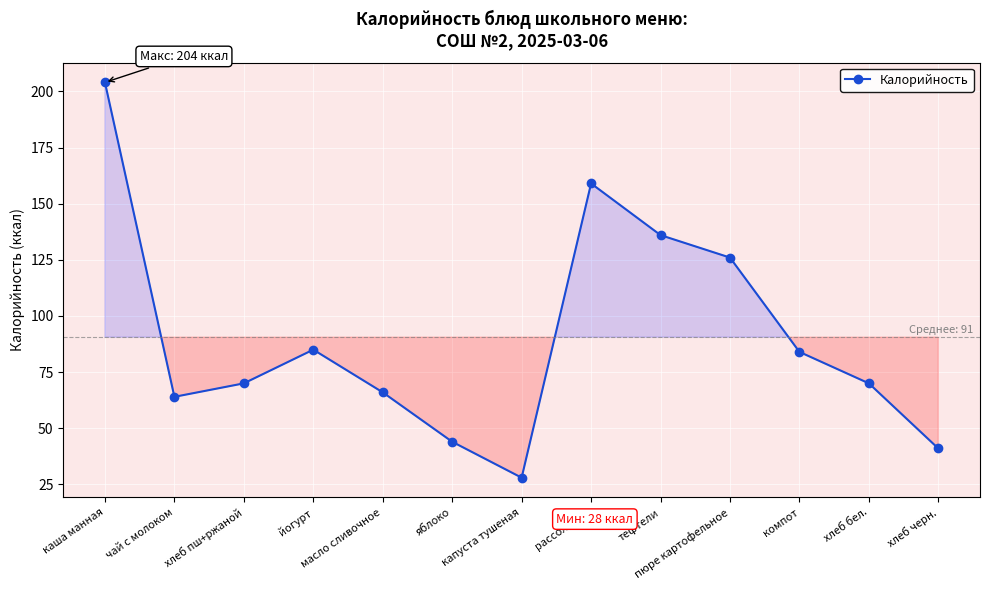

What is the sum of the values at яблоко and тефтели?

180